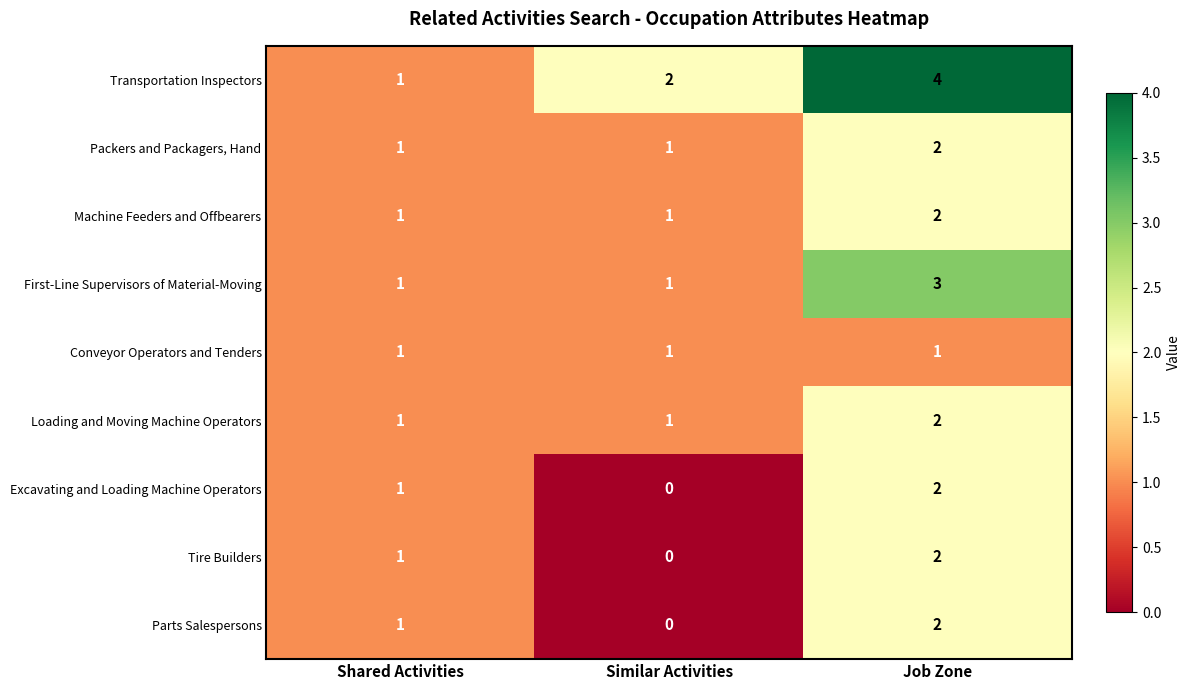

How many distinct data groups are displayed?

9